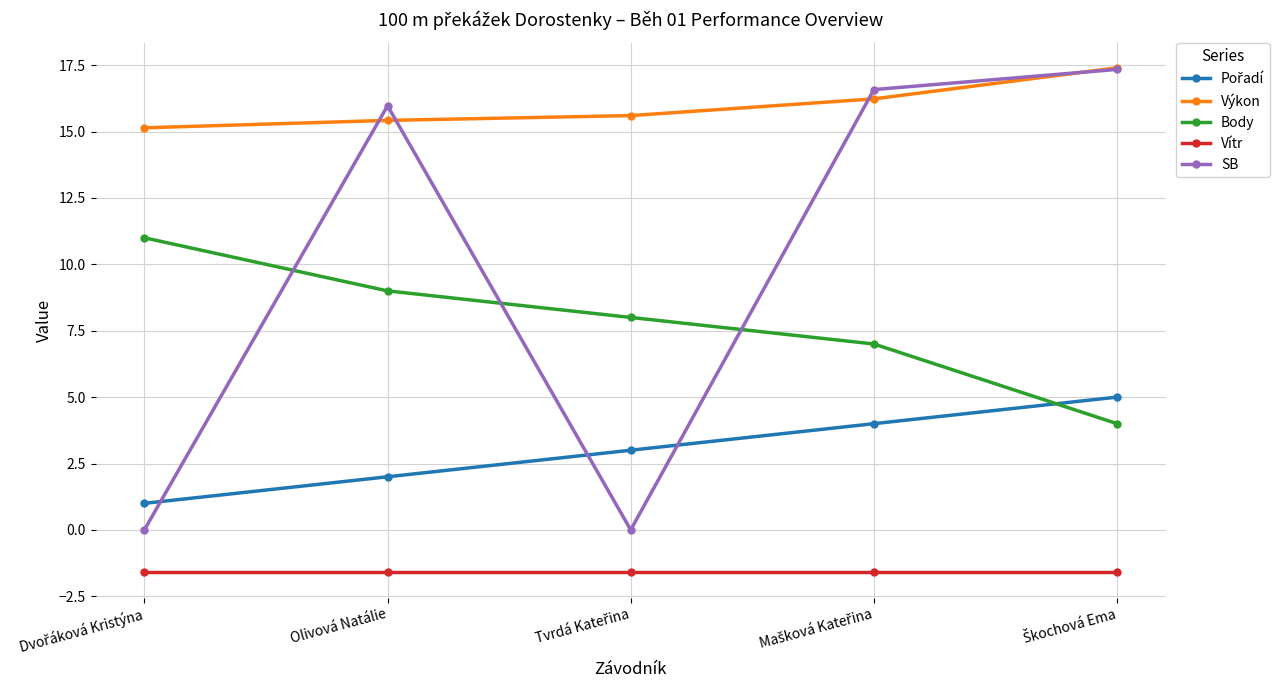

True or false: SB has a value of 16.0 at Olivová Natálie.

True